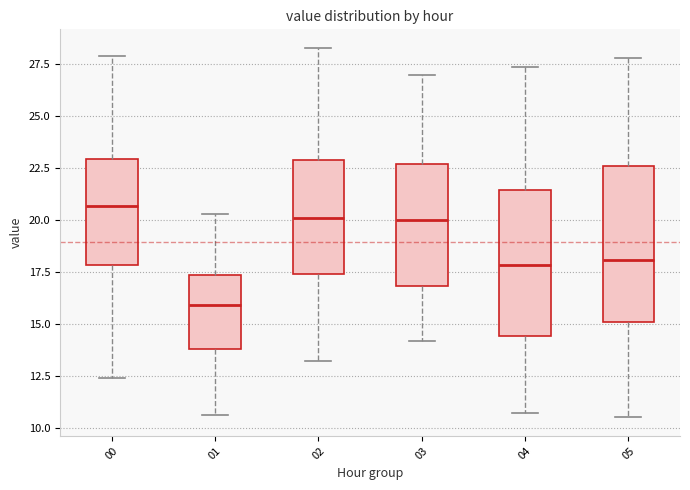

Which box's median line is the lowest?

01